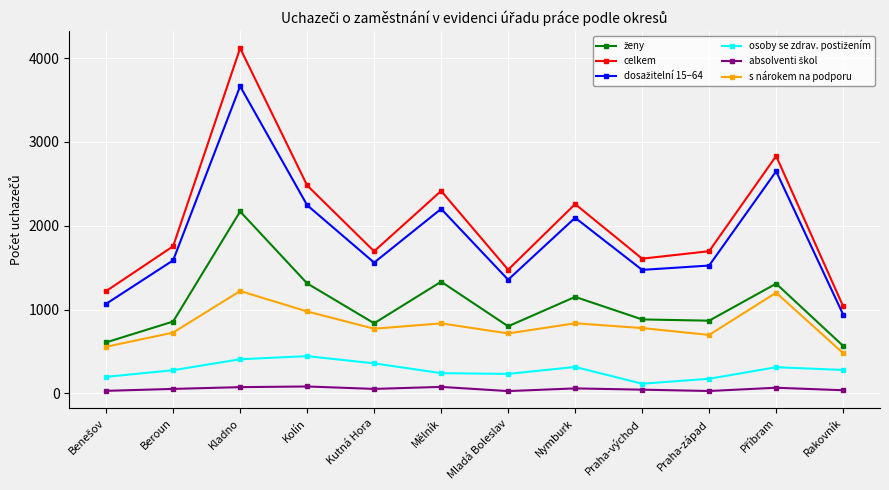

How many data points does each series have?

12